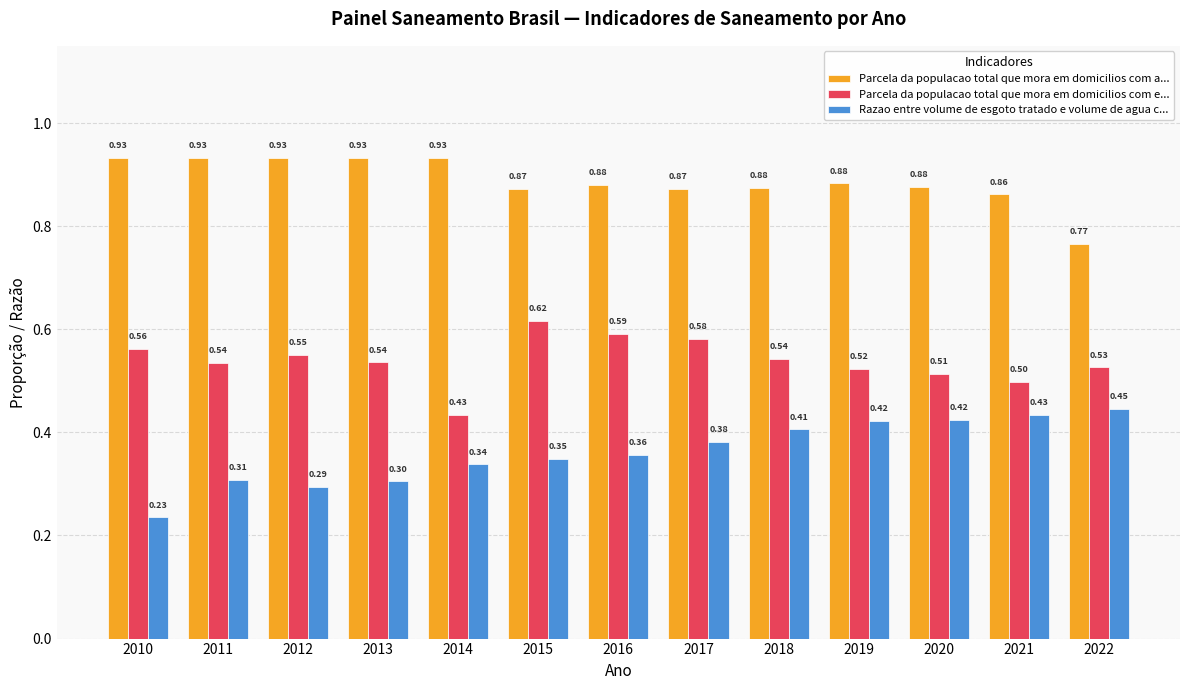

Between 2012 and 2016, which series saw the biggest shift?

Razao entre volume de esgoto tratado e volume de agua c...